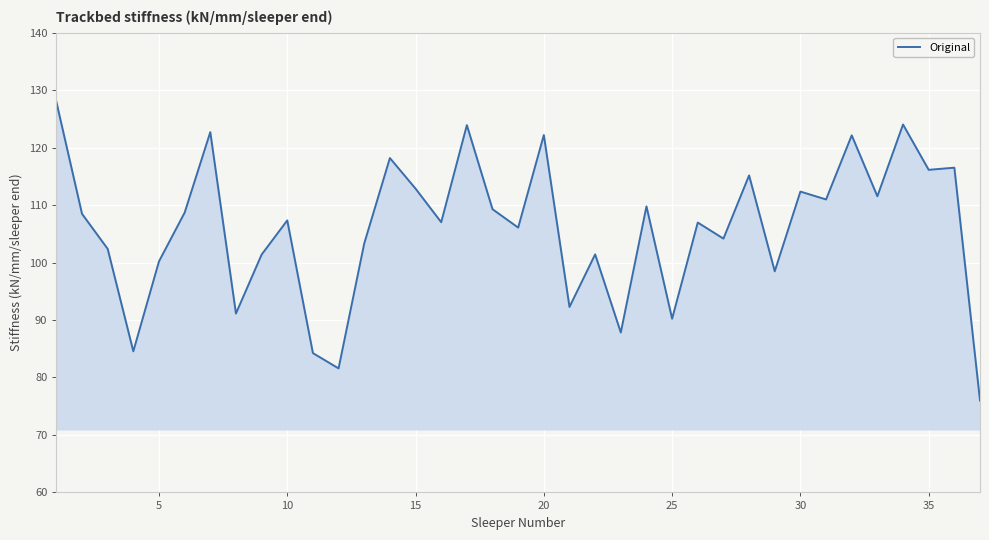

What is the maximum value shown in the chart?

128.0